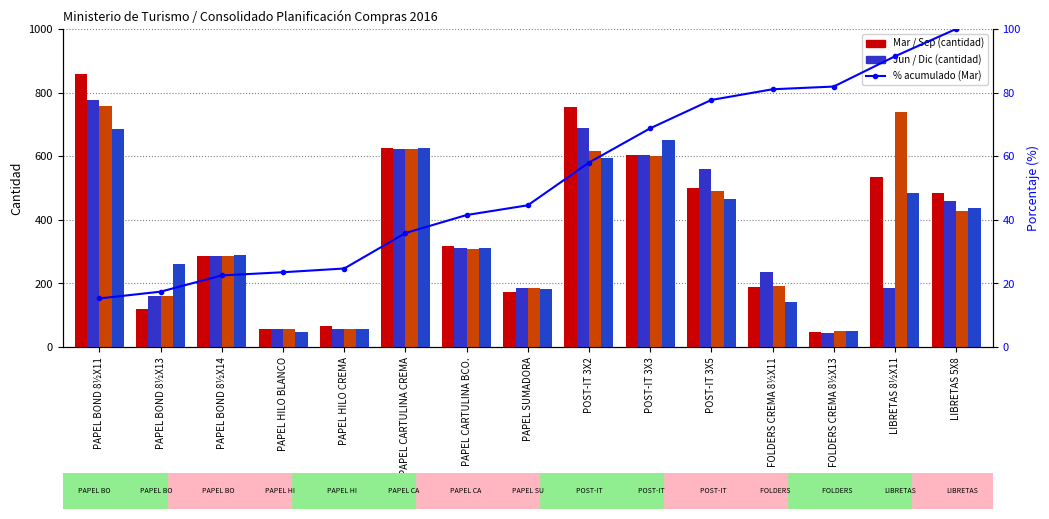

At which category is the sum across all series the highest?

PAPEL BOND 8½X11